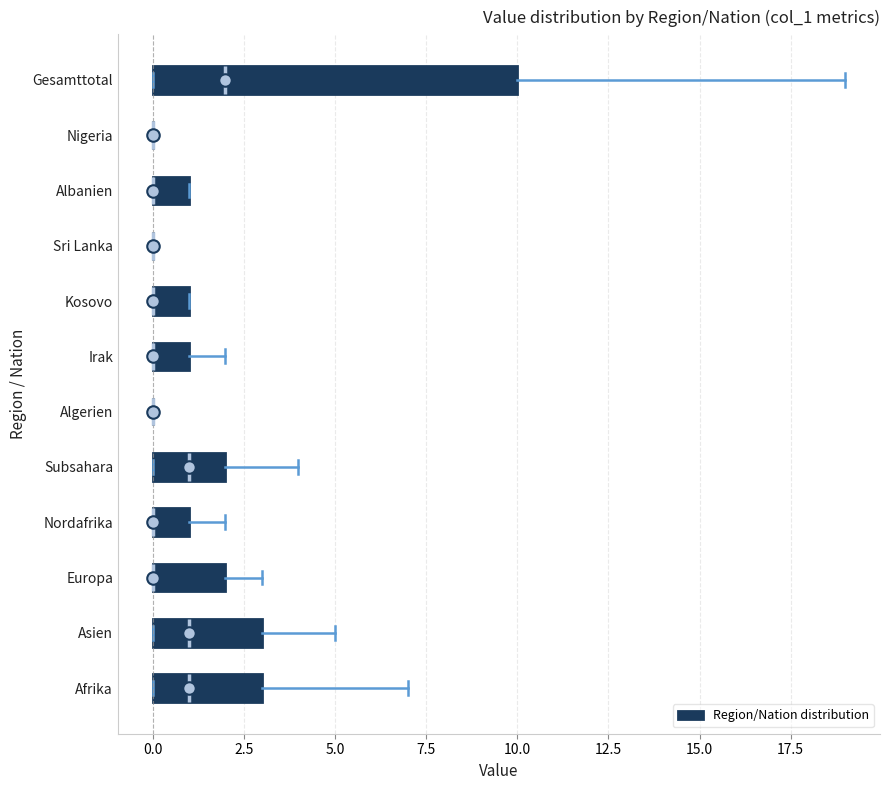

Where is the right edge of the box for Albanien on the x-axis? The values are not printed on the chart, so give them approximately, as read against the axis.

1